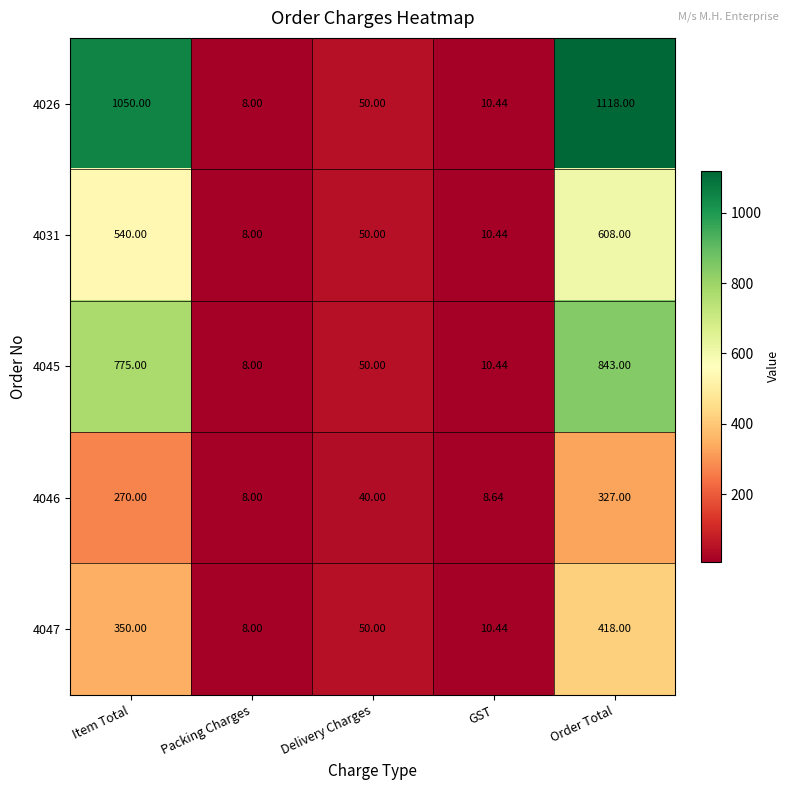

How many data points in 4026 are less than 50?

2